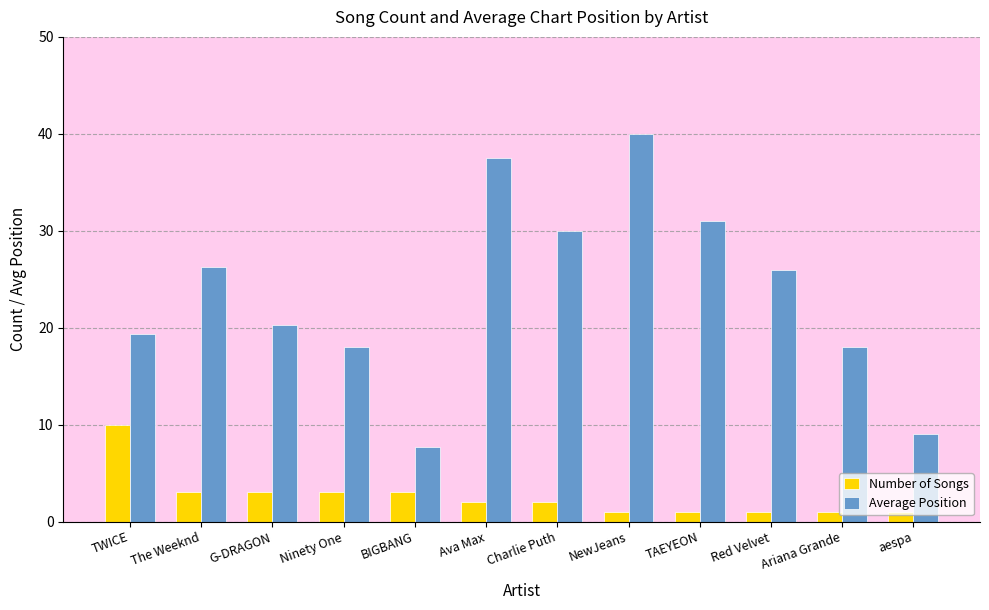

True or false: Average Position has a value of 37.5 at Ava Max.

True